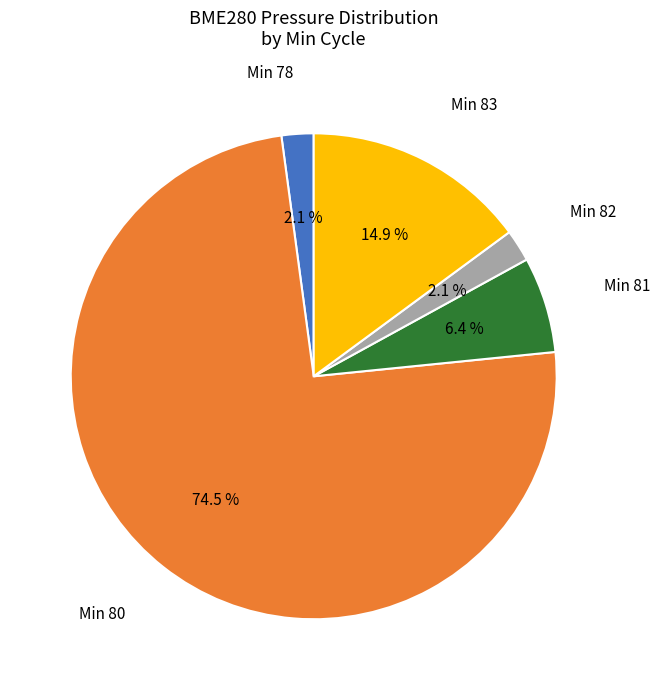

Does any single category account for the majority?

Yes